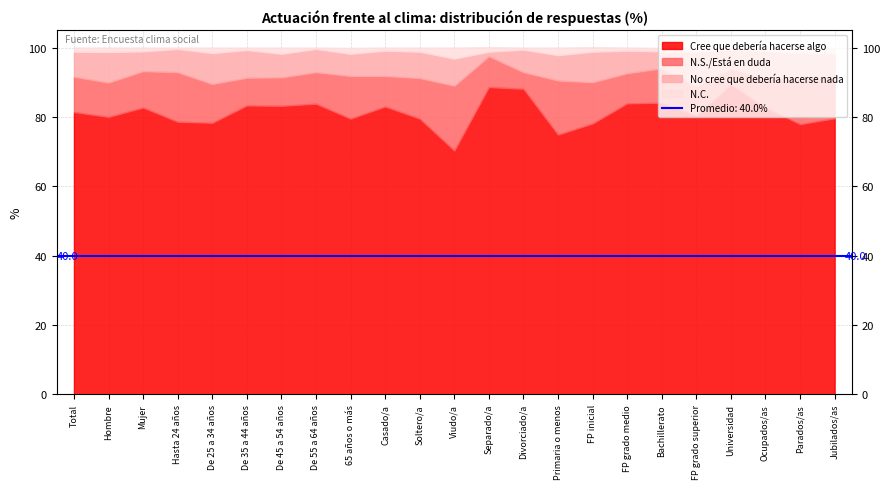

What is the minimum value for No cree que debería hacerse nada?

1.3